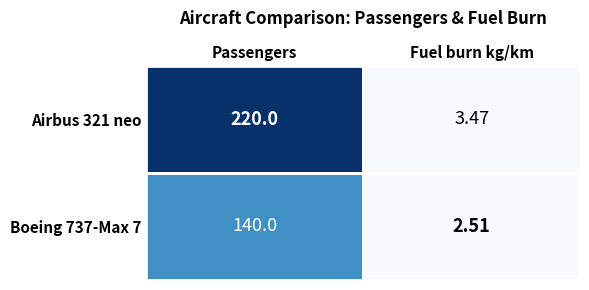

List the labels in order of Airbus 321 neo value, largest first.

Passengers, Fuel burn kg/km